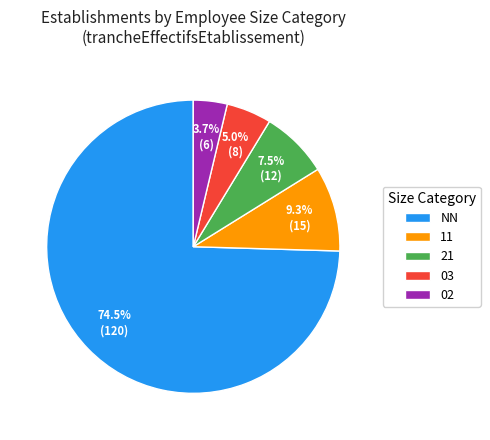

To the nearest percent, what is the difference between the 03 and 11 slice percentages?

4%